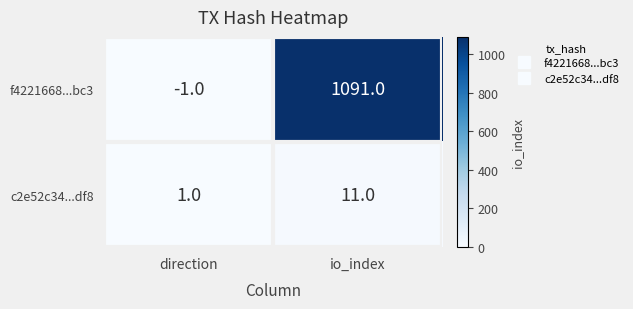

Which series has the largest range (max minus min)?

f4221668...bc3